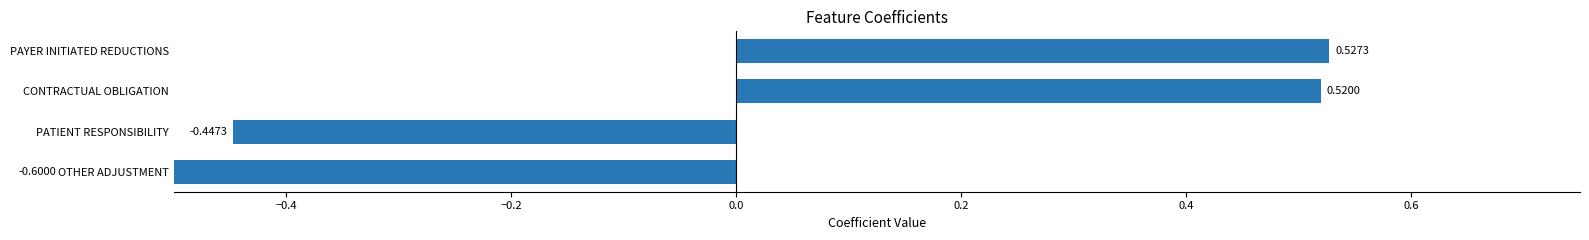

How many distinct data groups are displayed?

1